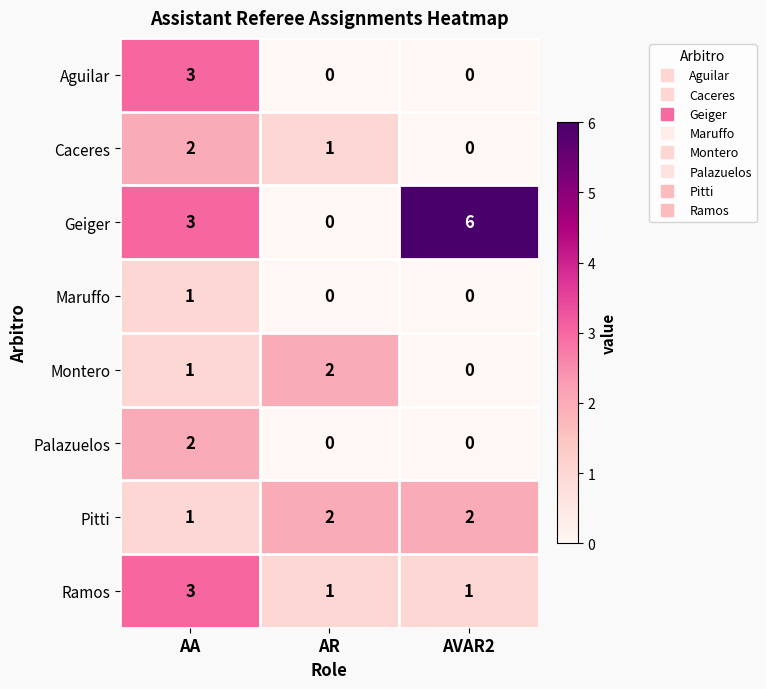

Which series has the largest range (max minus min)?

Geiger